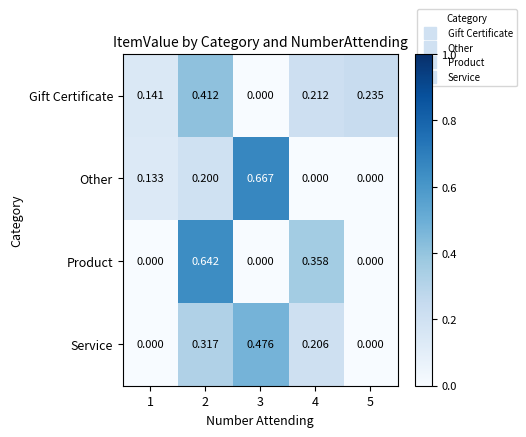

Rank the series by their maximum value, from lowest to highest.

Gift Certificate, Service, Product, Other